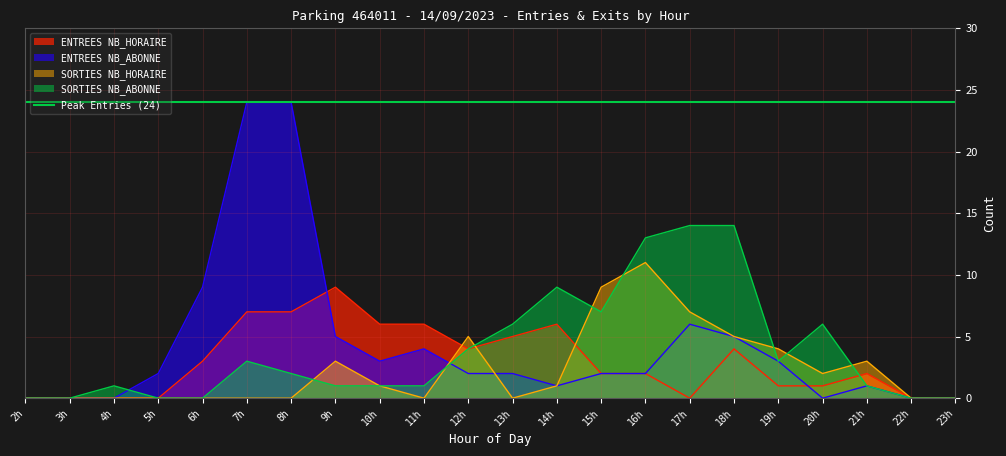

Which series has the widest spread of values?

ENTREES NB_ABONNE